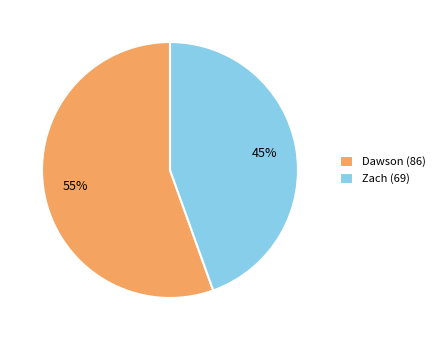

To the nearest percent, what is the combined percentage of Dawson and Zach?

100%